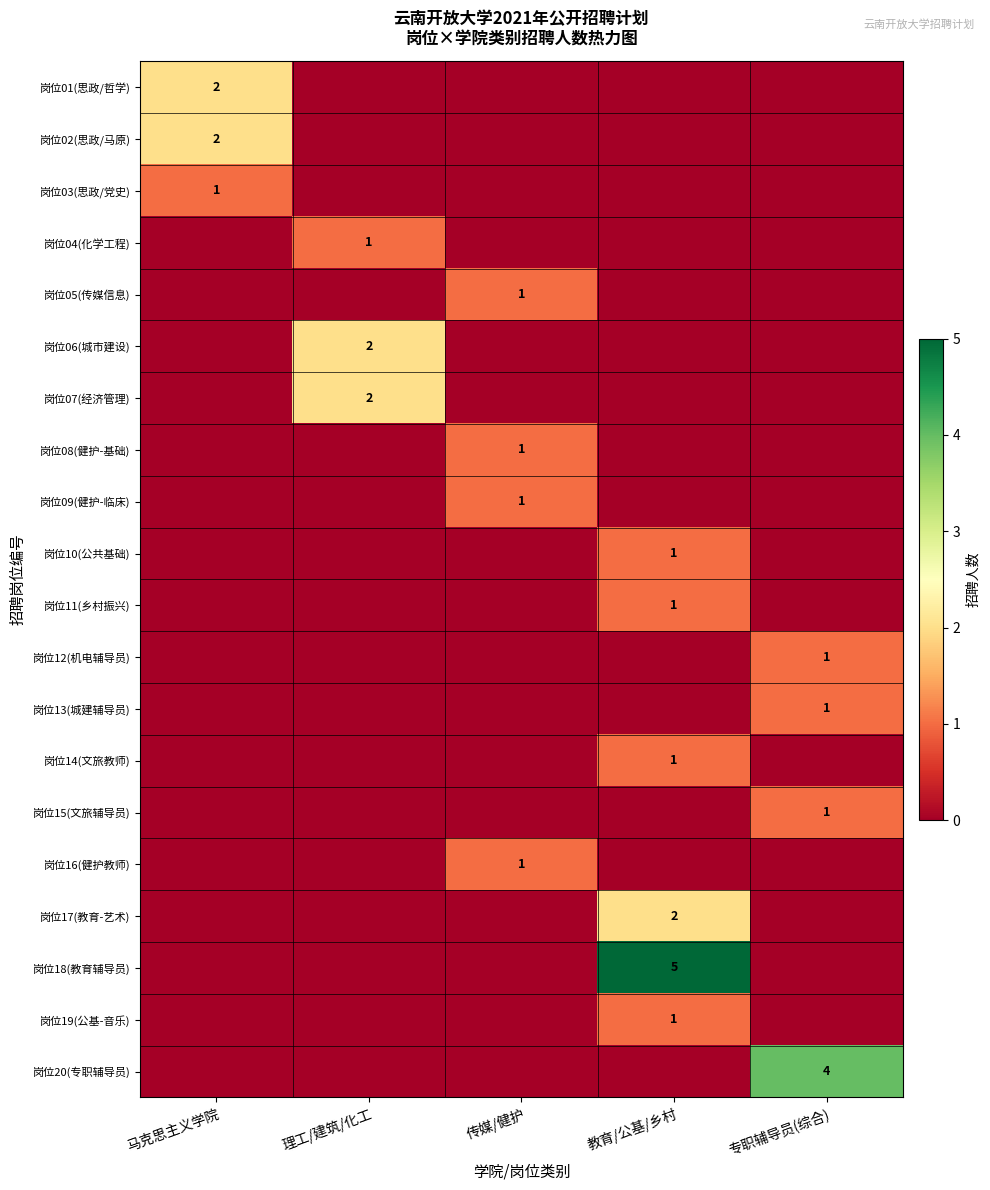

What is the total value across all series at 教育/公基/乡村?

11